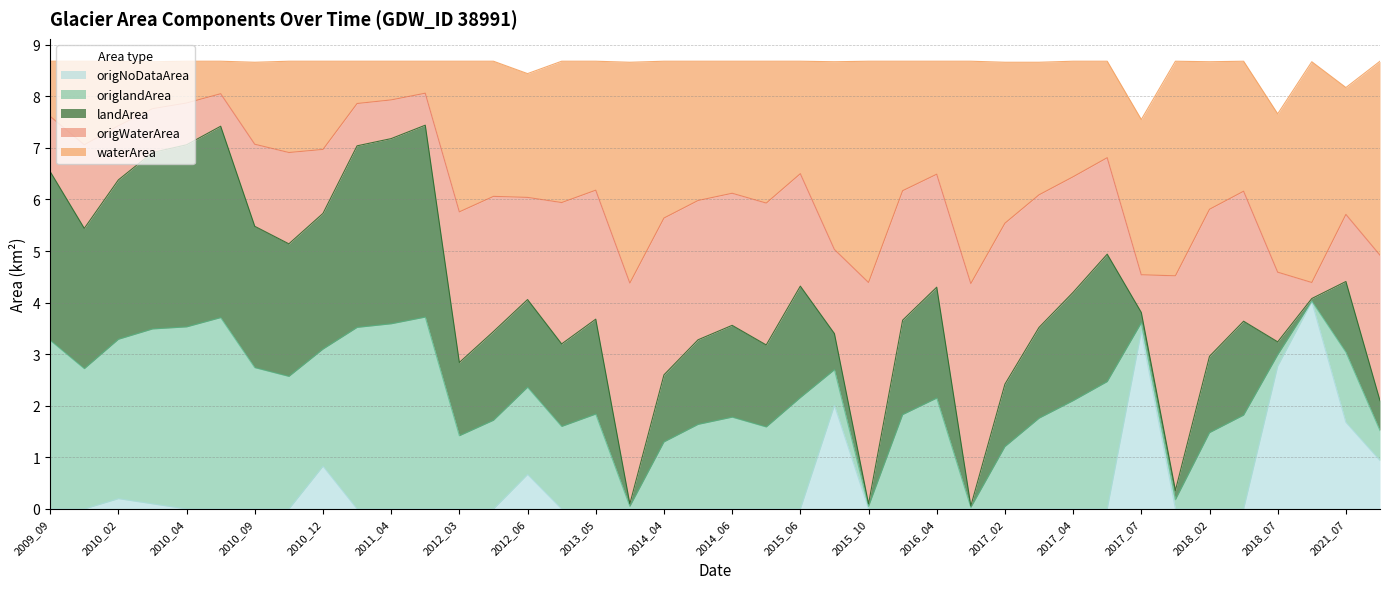

Where is the first local minimum for origWaterArea?

2009_10